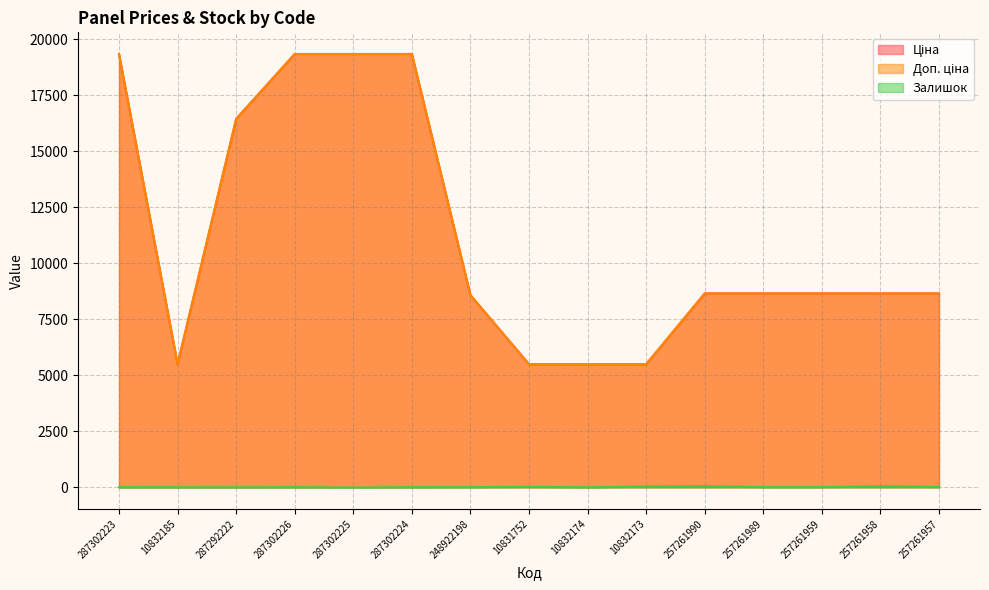

What is the difference between the highest and lowest values at 287302225?

19343.1